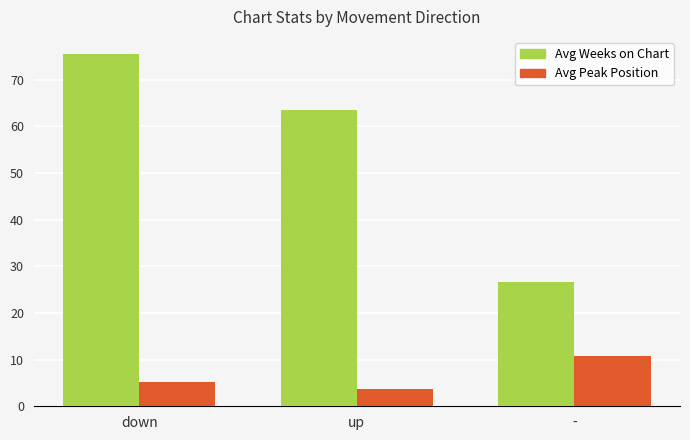

What is the average value of the Avg Peak Position series?

6.5